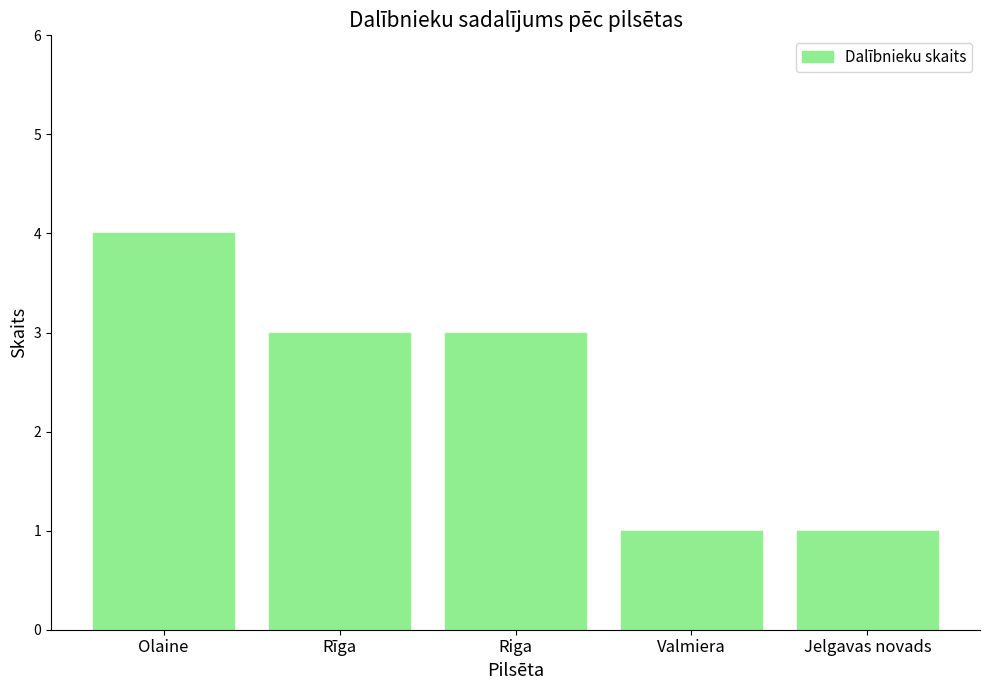

What is the label of the 4th bar from the left?

Valmiera